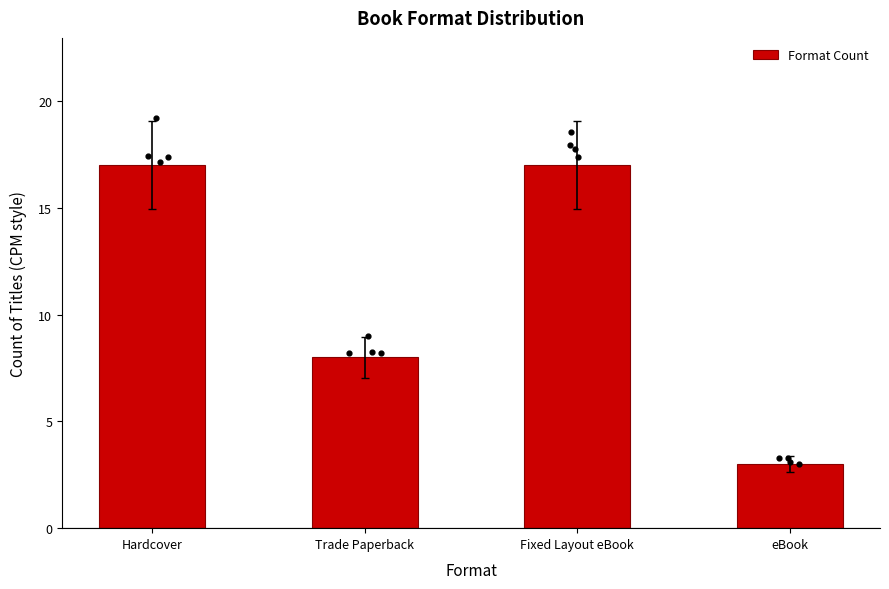

Which has a higher value, Fixed Layout eBook or Hardcover?

Fixed Layout eBook